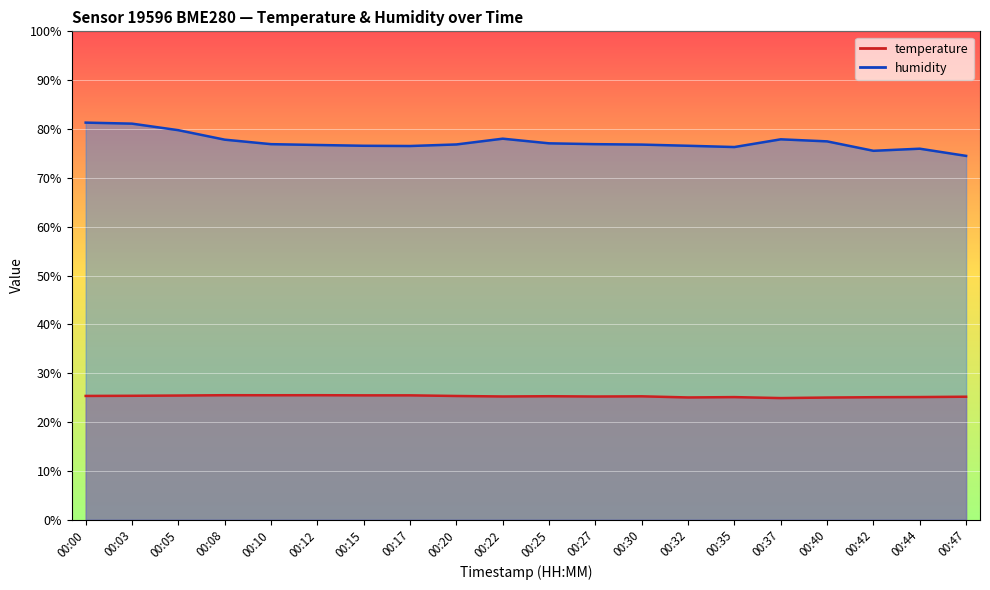

List the series in order of their overall mean, highest first.

humidity, temperature